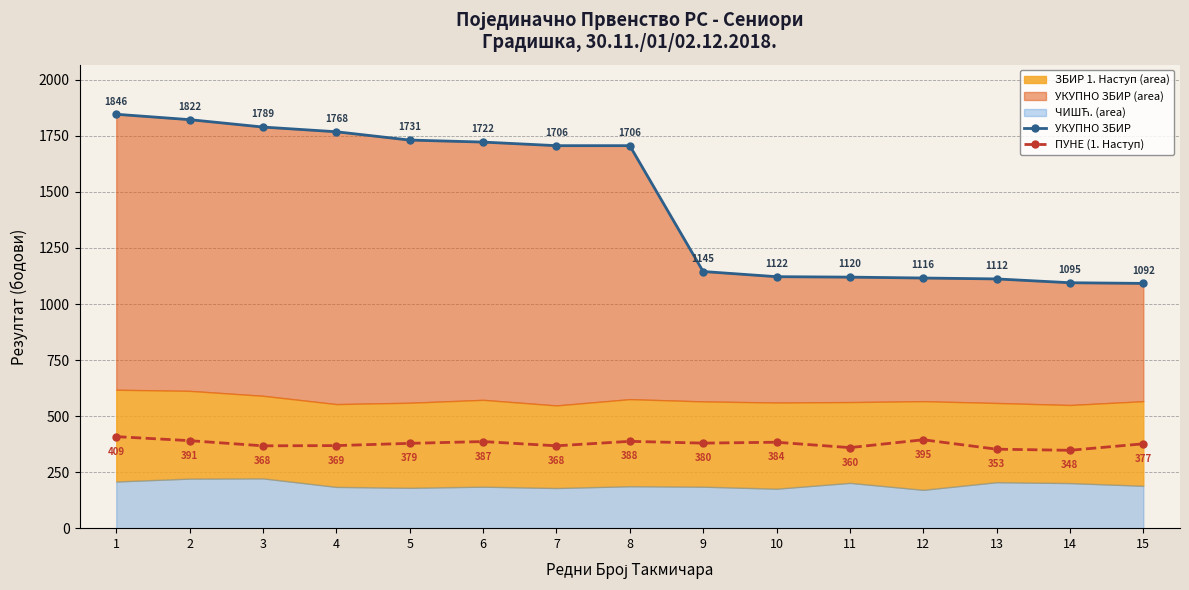

How many lines are shown in the chart?

2